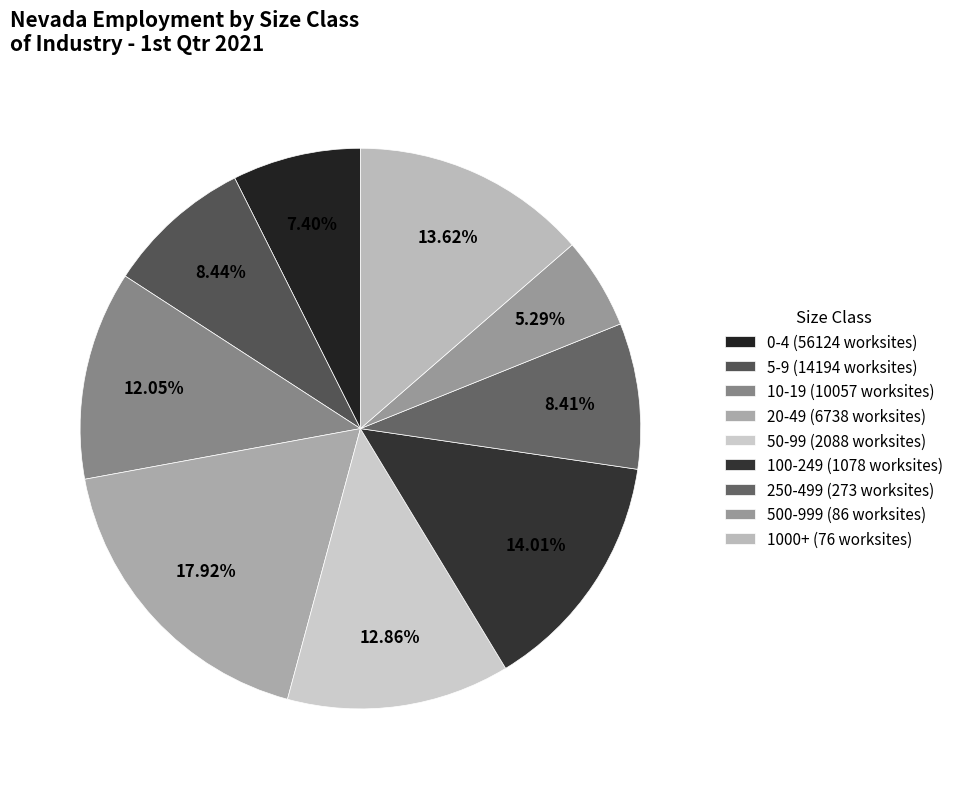

Rank the categories by value from lowest to highest.

500-999 (86 worksites), 0-4 (56124 worksites), 250-499 (273 worksites), 5-9 (14194 worksites), 10-19 (10057 worksites), 50-99 (2088 worksites), 1000+ (76 worksites), 100-249 (1078 worksites), 20-49 (6738 worksites)